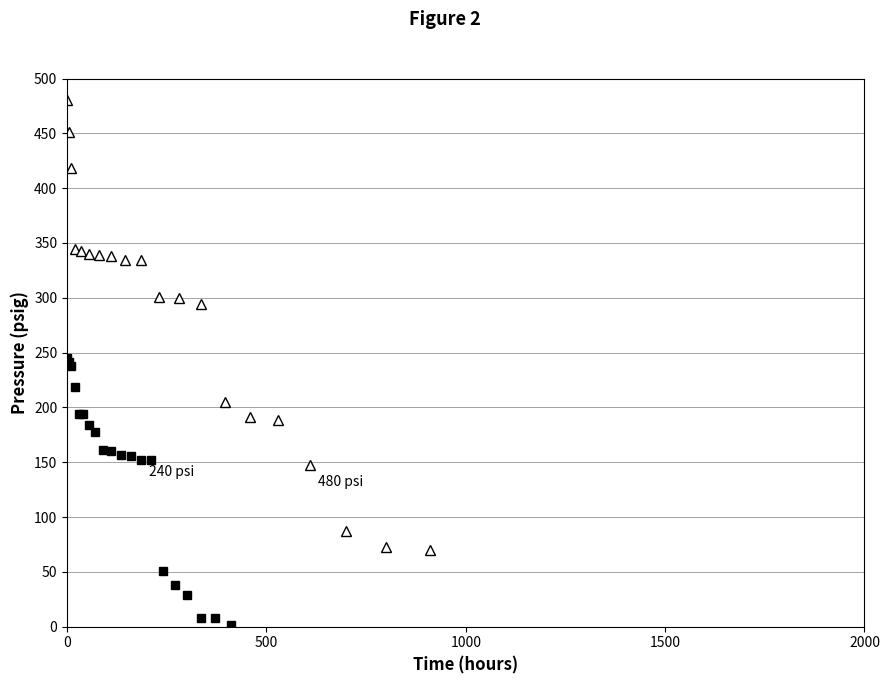

What is the maximum value shown in the chart?

480.0